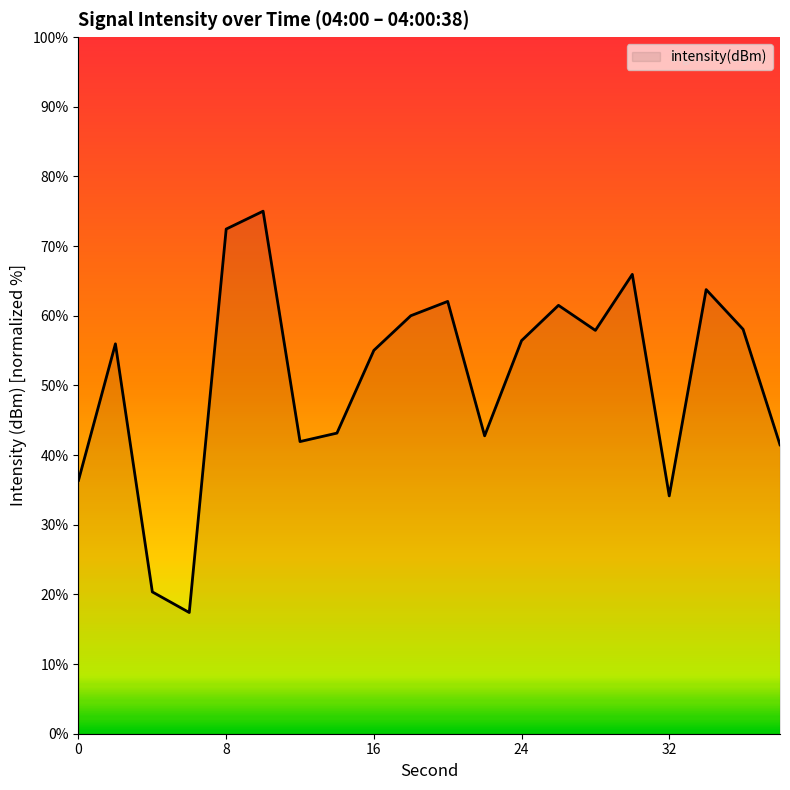

What is the minimum value shown in the chart?

17.4